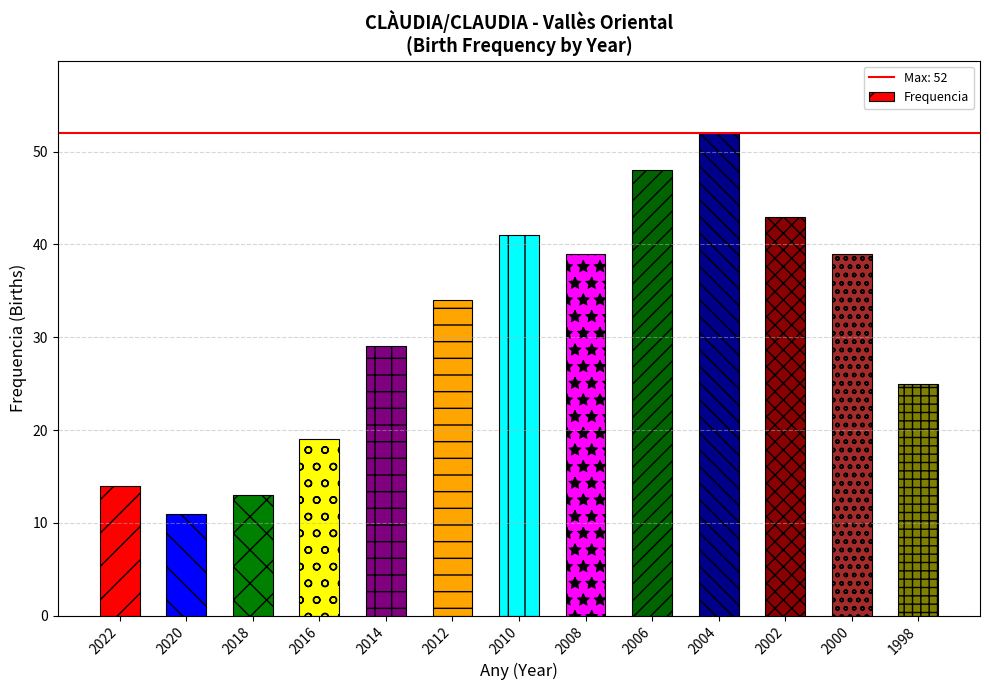

What is the approximate value at 2020?

11